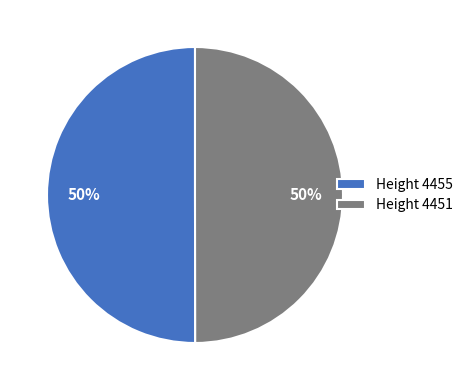

Combined, do Height 4451 and Height 4455 account for over 50%?

Yes